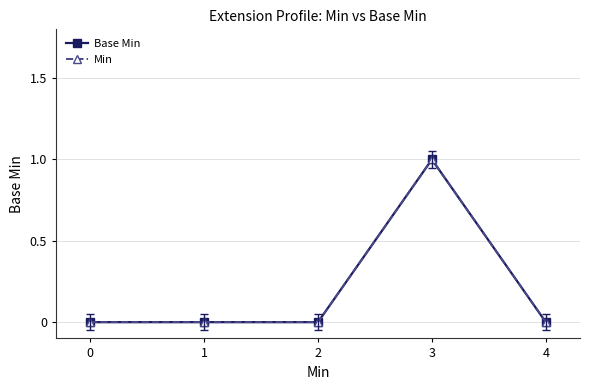

The value of Min at 1 is 1. True or false?

False